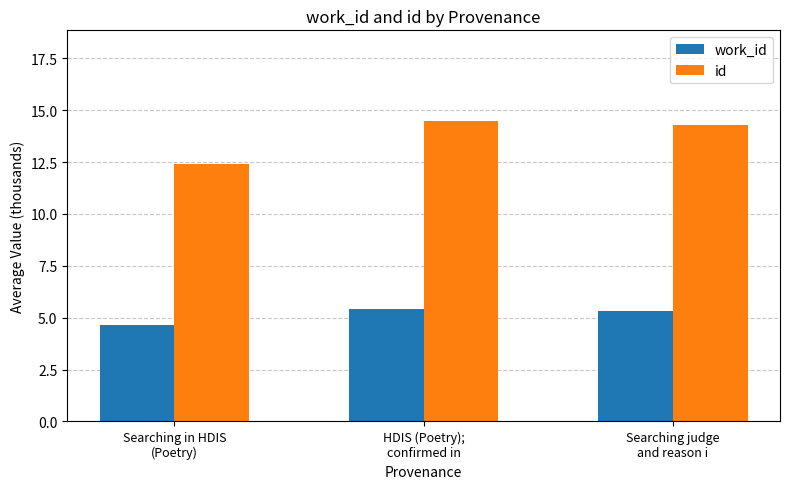

Where does the id series first go above 14?

HDIS (Poetry);
confirmed in